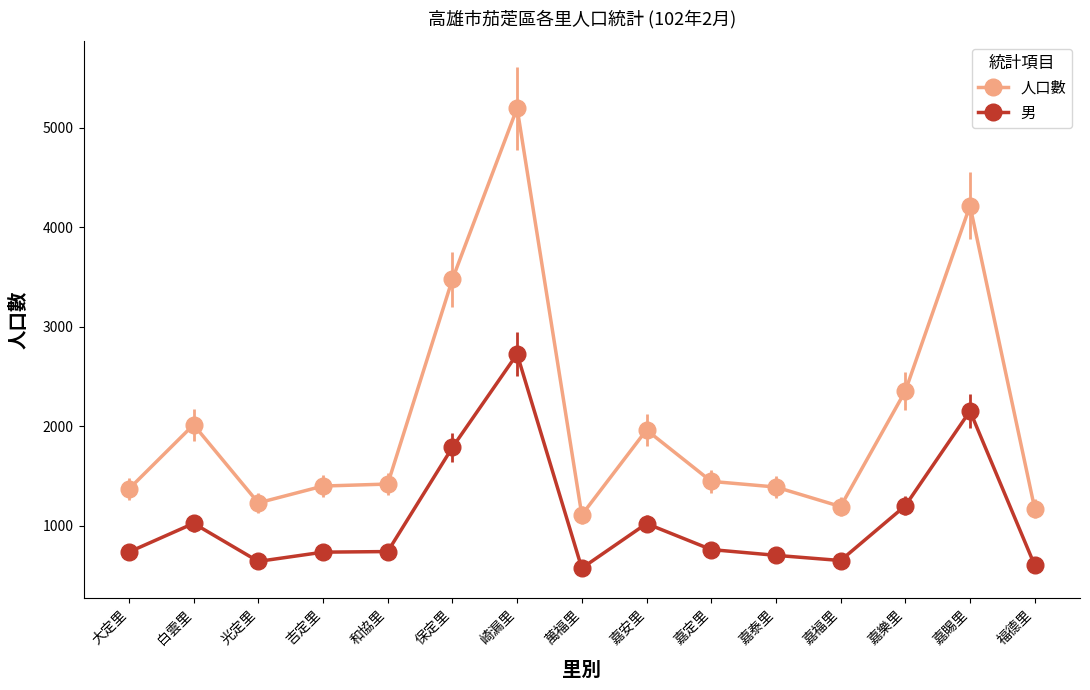

At which category is the sum across all series the highest?

崎漏里